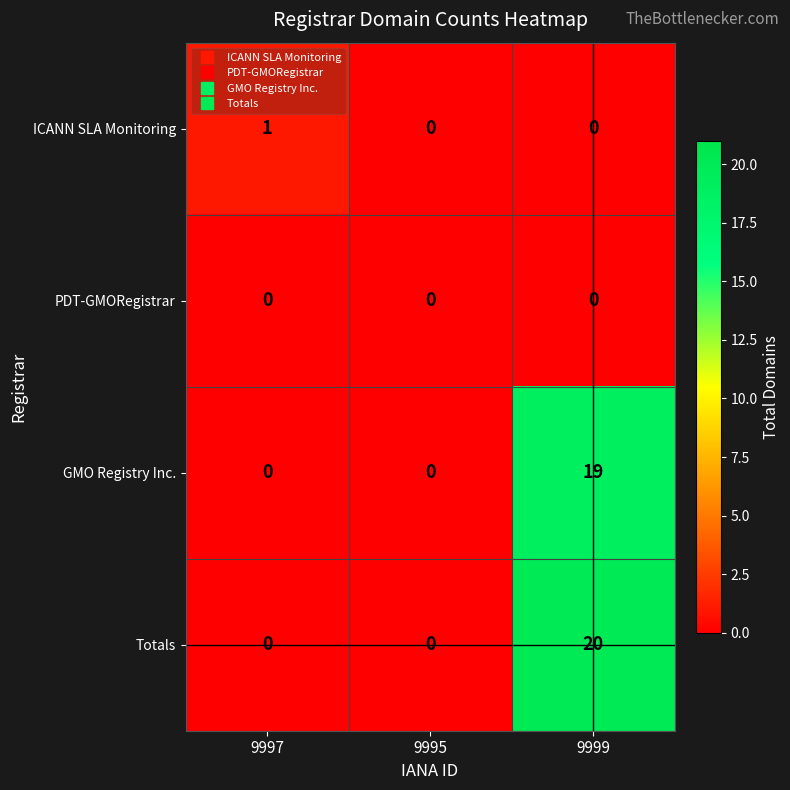

At which category is the sum across all series the highest?

9999